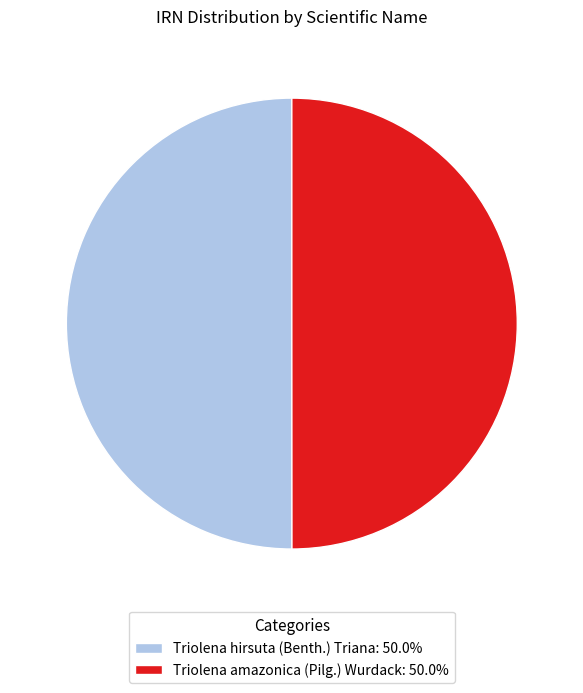

To the nearest percent, what is the combined percentage of Triolena hirsuta (Benth.) Triana and Triolena amazonica (Pilg.) Wurdack?

100%